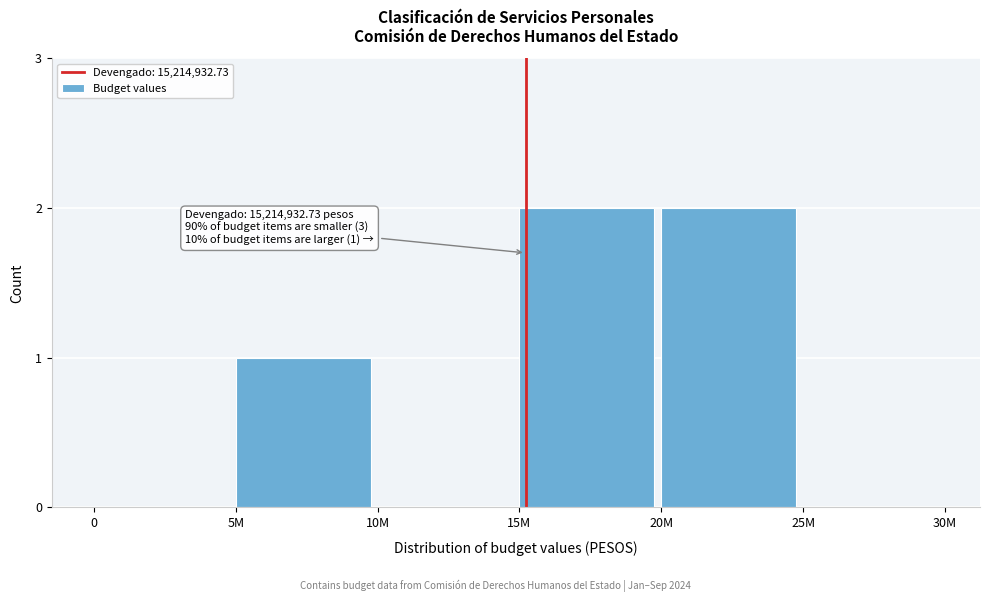

Reading left to right, extract all data points from this chart.

0=0	5M=1	10M=0	15M=2	20M=2	25M=0